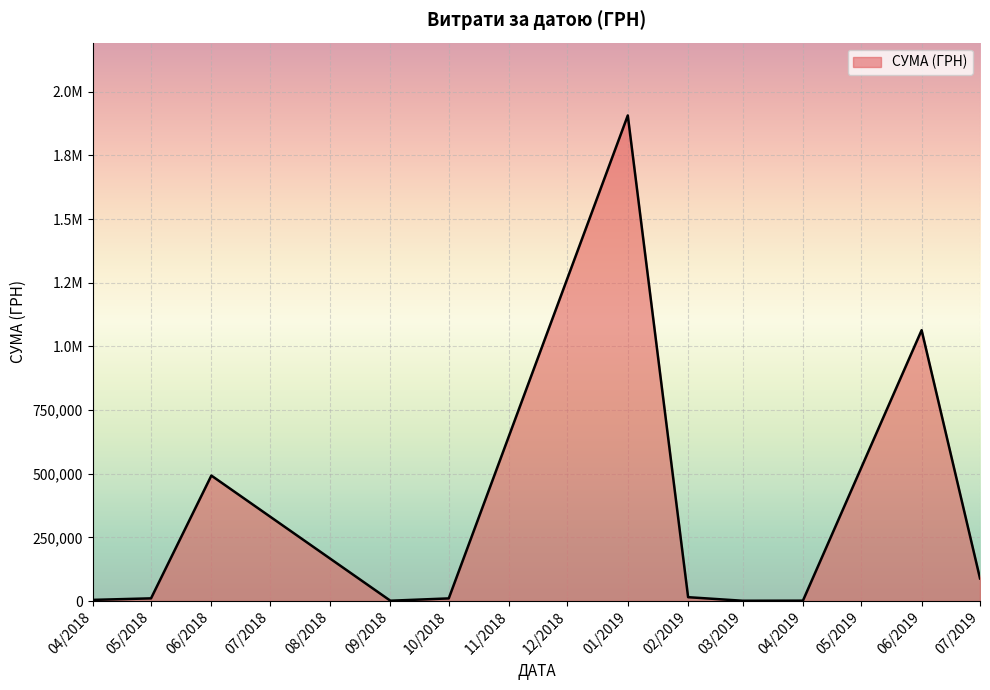

What is the sum of all values?

3596799.4